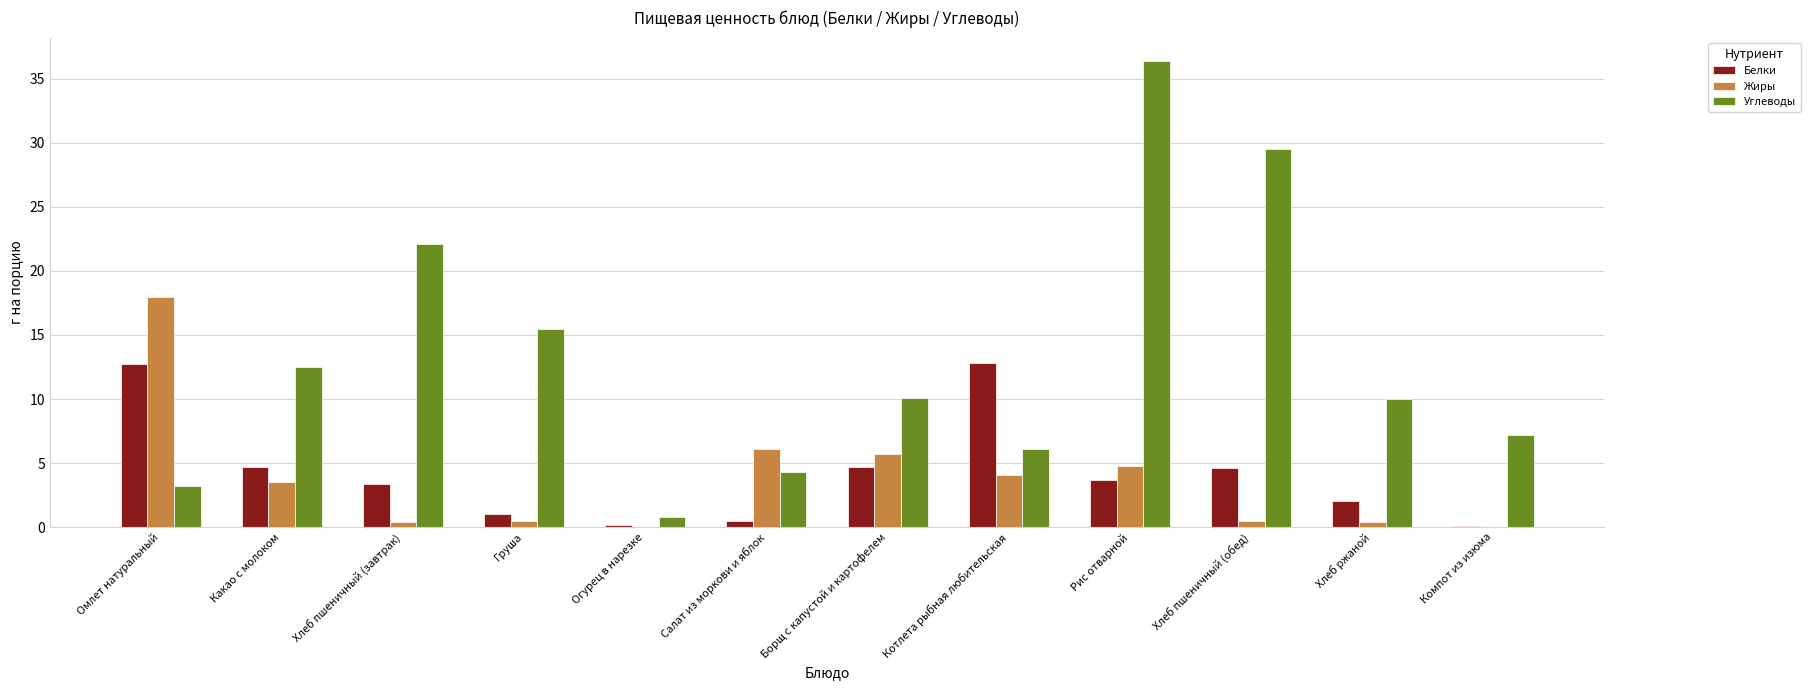

Is the value of Углеводы at Салат из моркови и яблок greater than the value of Белки at Рис отварной?

Yes